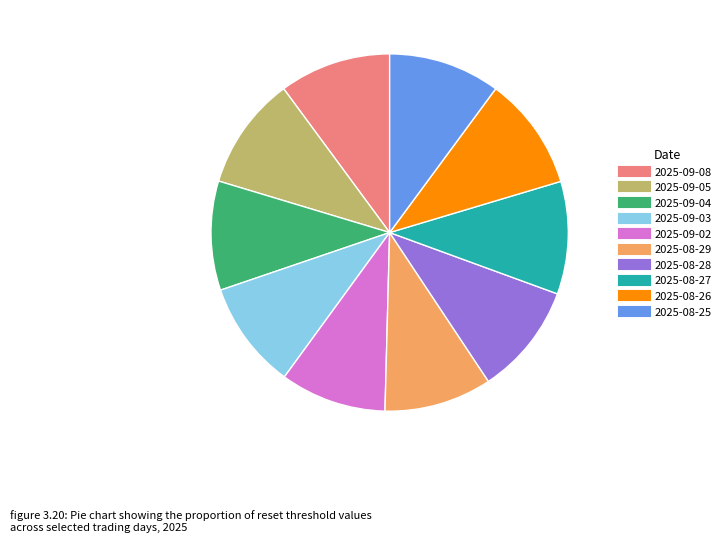

What is the ratio of the value at 2025-08-29 to the value at 2025-08-26?

0.9